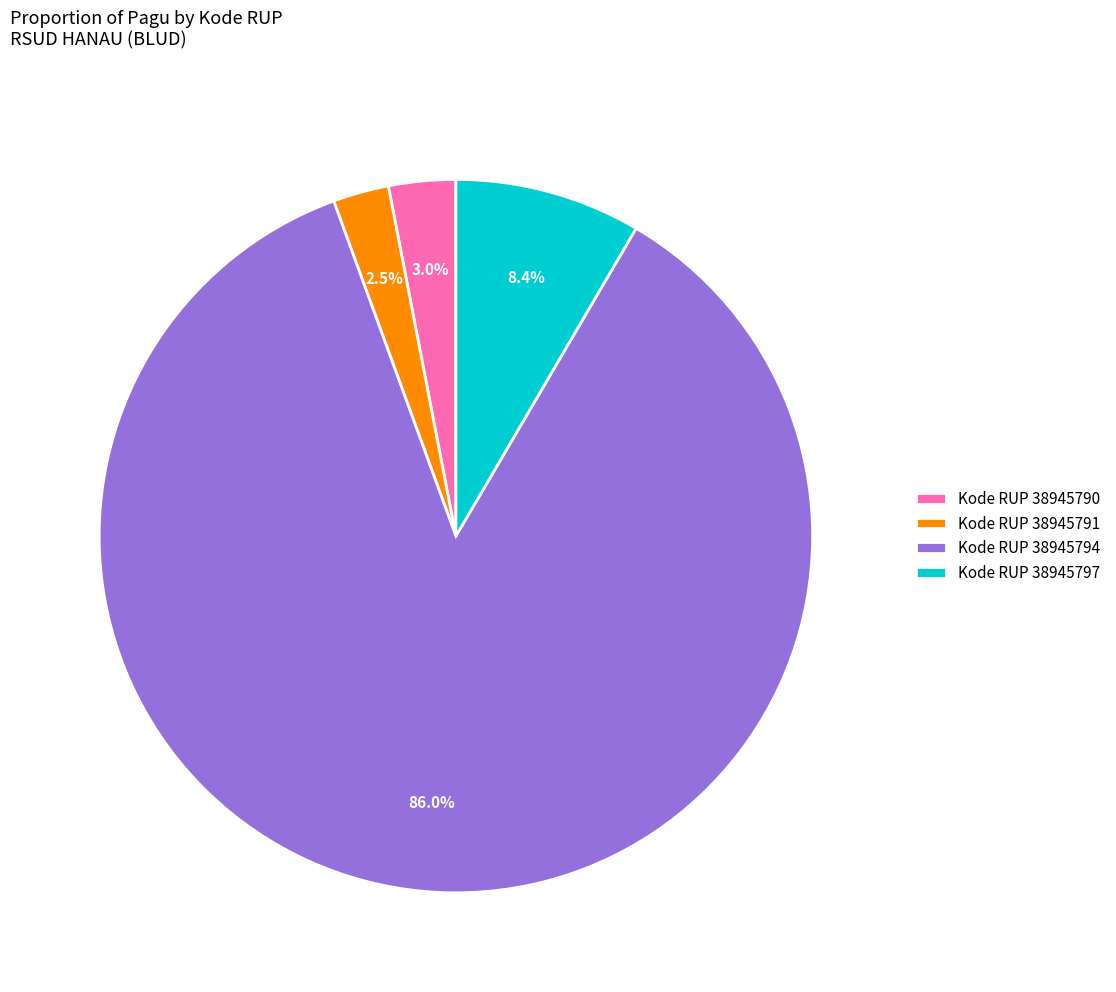

Is there any slice that represents more than half of the pie?

Yes